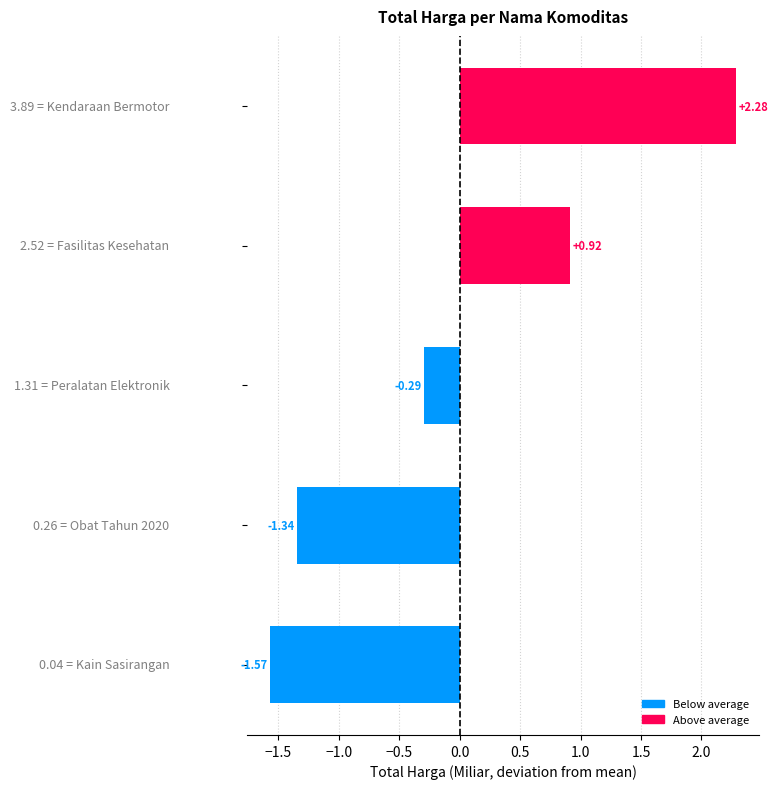

Count the number of categories in the chart.

5